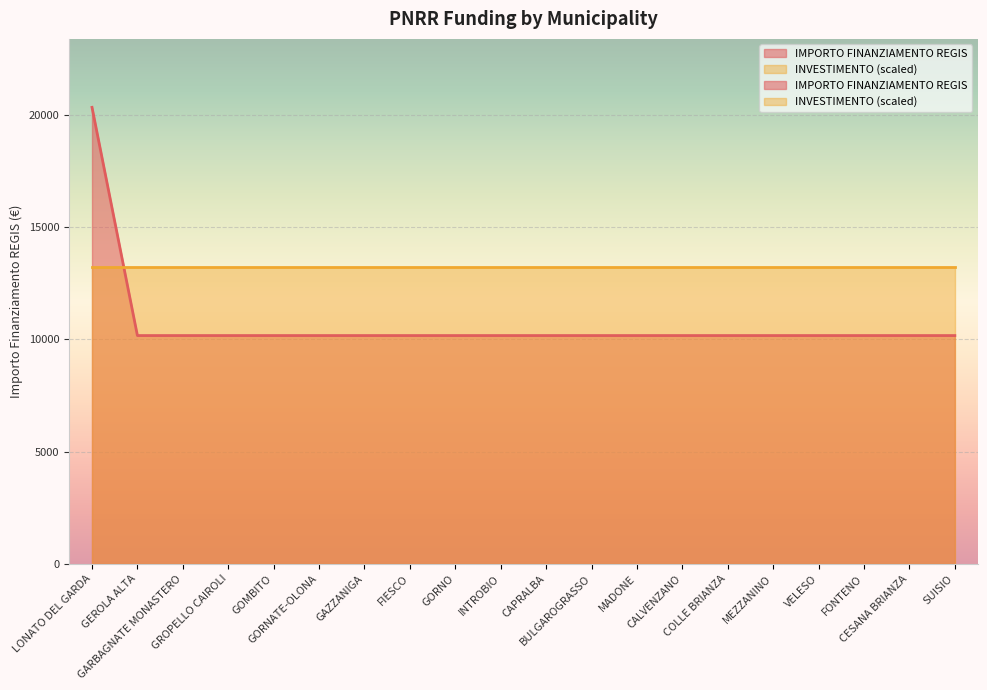

What is the ratio of the value at GROPELLO CAIROLI to the value at GOMBITO?

1.0